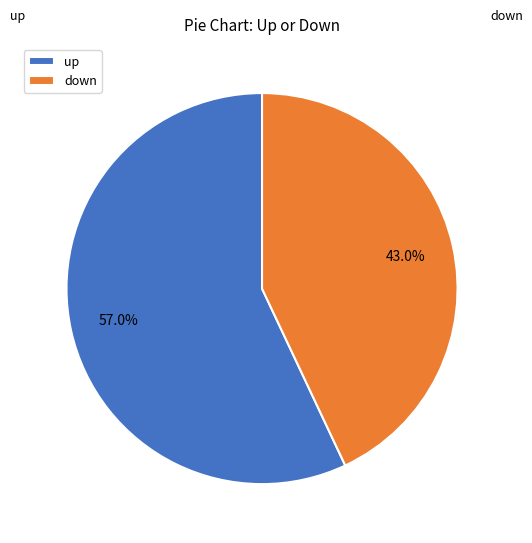

Is down the majority of the pie?

No